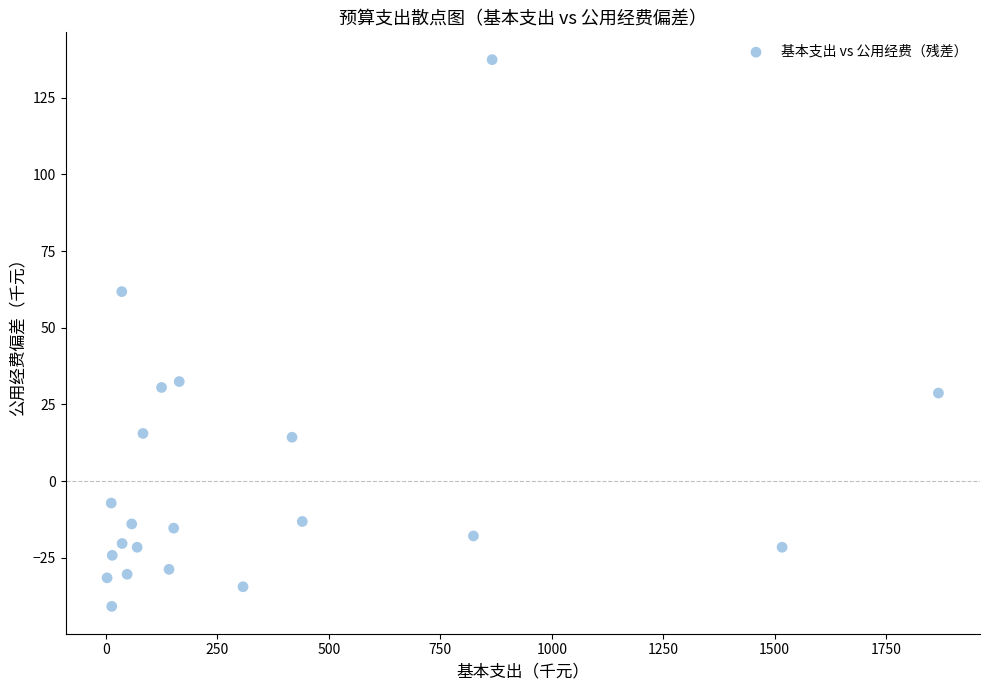

What is the range of Y values (max minus min)?

178.2